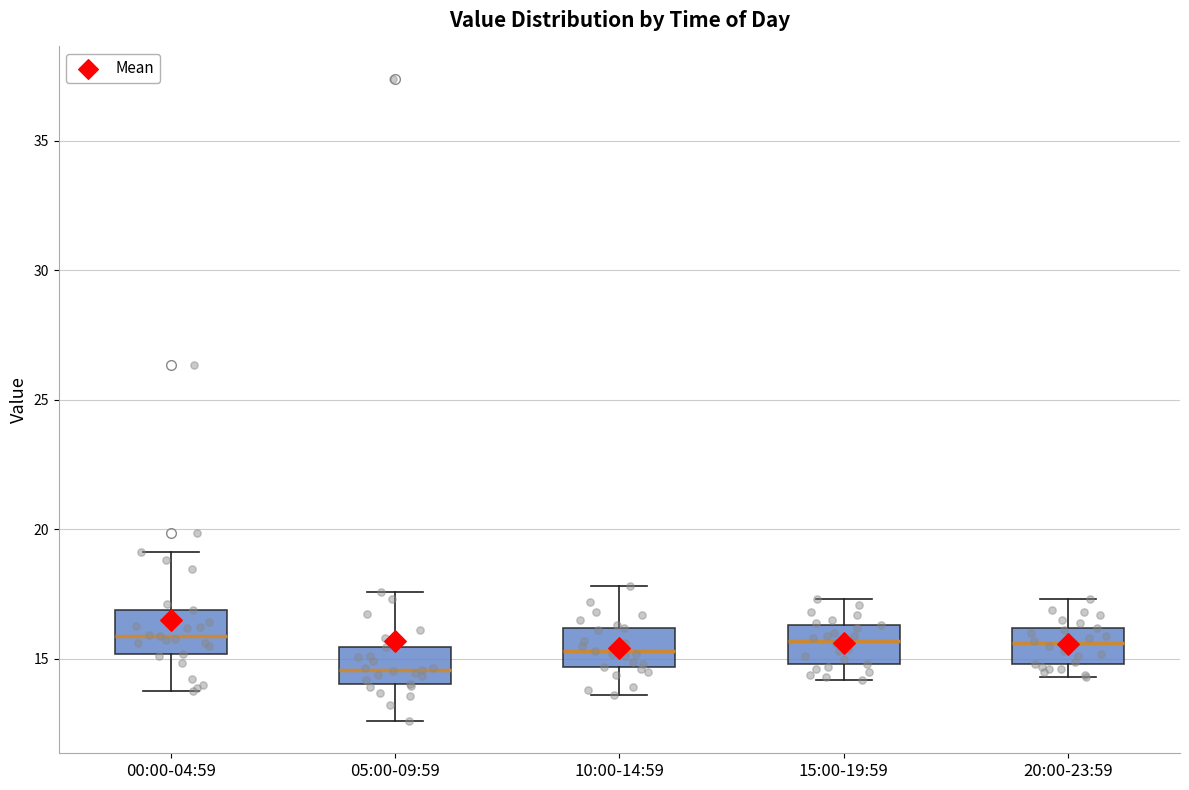

Reading left to right, transcribe this box plot: for each box, give where its median line is, the range the box spans, and where its two whiskers end, as read against the y-axis. The values are not printed on the chart, so give them approximately, as read against the axis.

00:00-04:59: median 16.0, box 15.0 to 17.0, whiskers 14.0 to 19.0
05:00-09:59: median 14.5, box 14.0 to 15.5, whiskers 12.5 to 17.5
10:00-14:59: median 15.5, box 14.5 to 16.0, whiskers 13.5 to 18.0
15:00-19:59: median 15.5, box 15.0 to 16.5, whiskers 14.0 to 17.5
20:00-23:59: median 15.5, box 15.0 to 16.0, whiskers 14.5 to 17.5